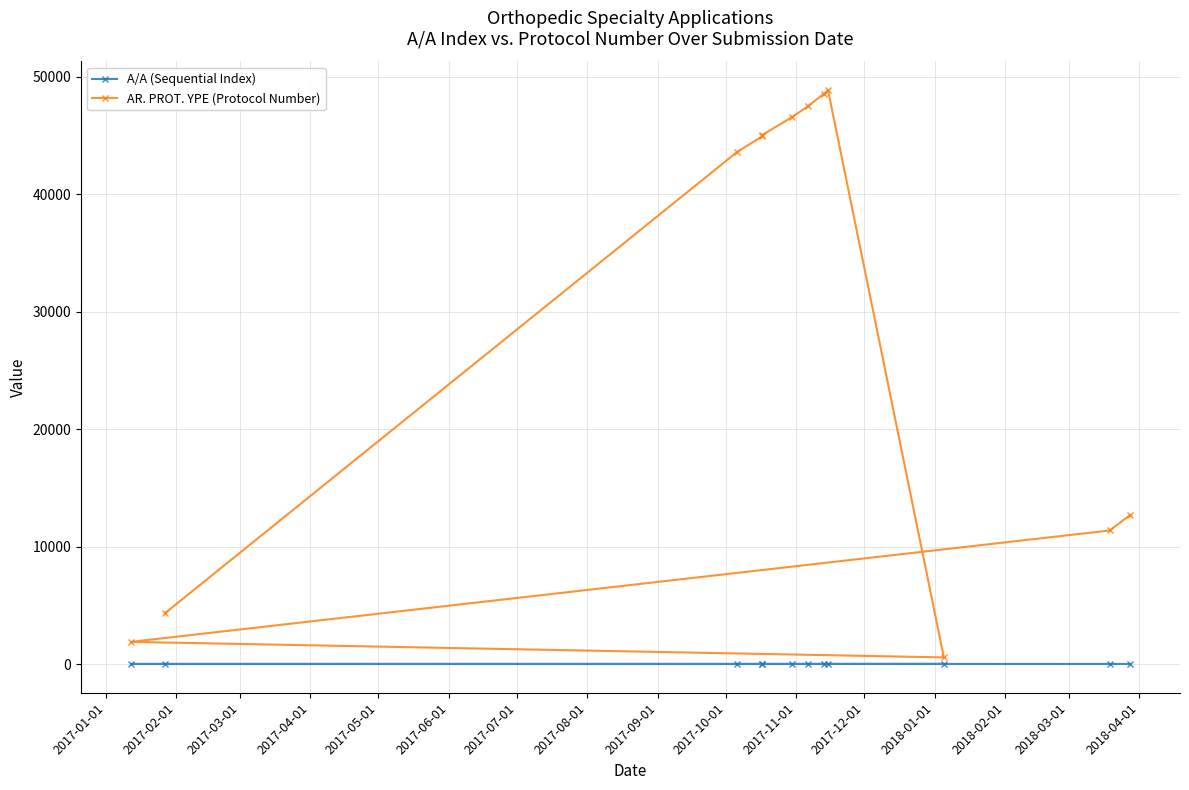

Is this an area chart (filled region under the line)?

No